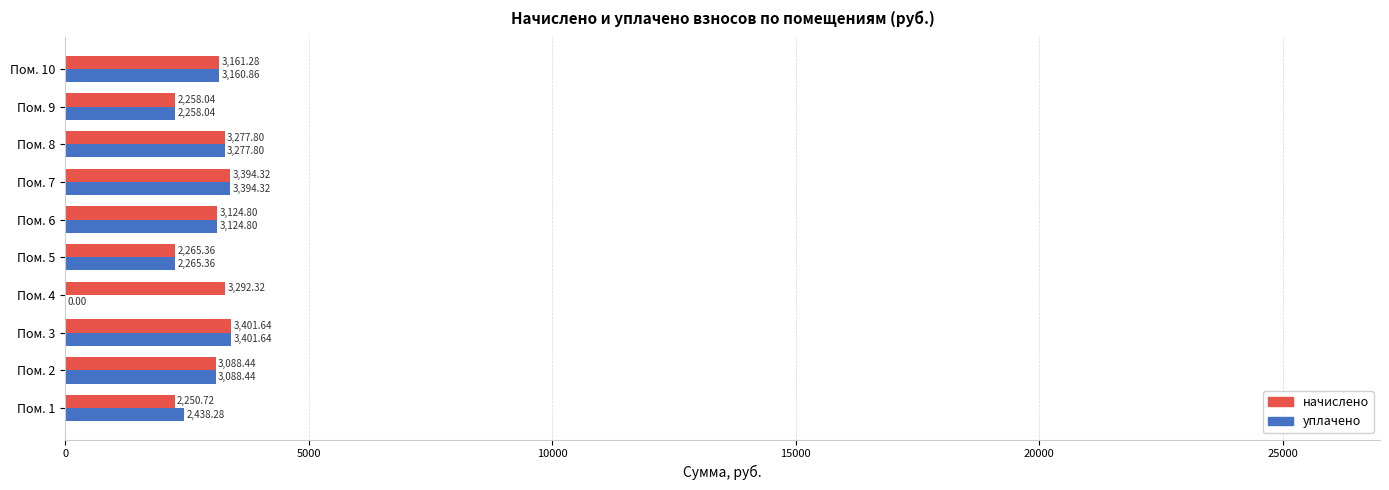

What is the average value of the уплачено series?

2641.0